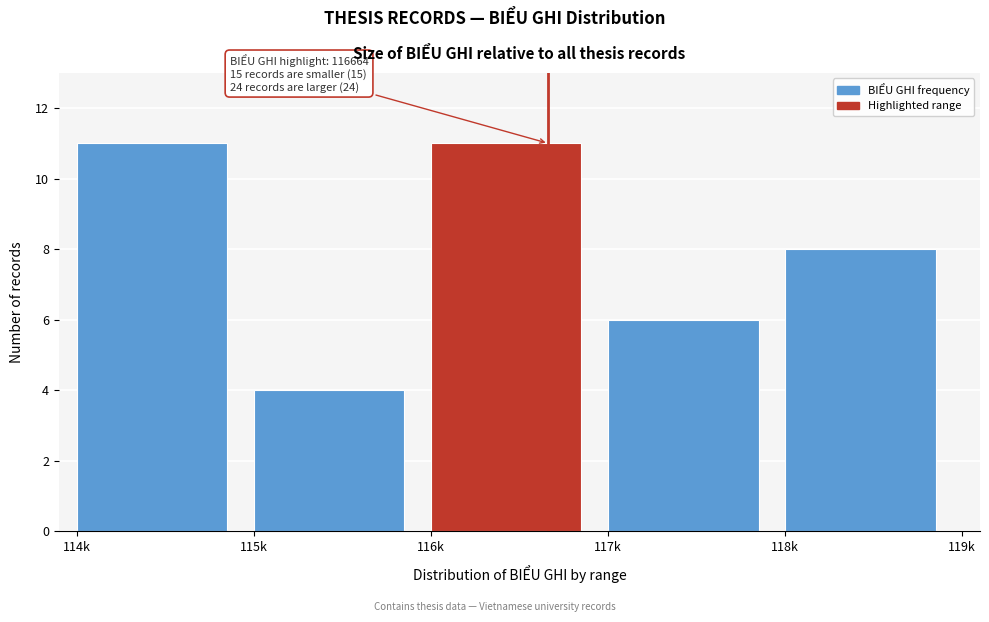

Reading right to left, extract all data points from this chart.

8	6	11	4	11